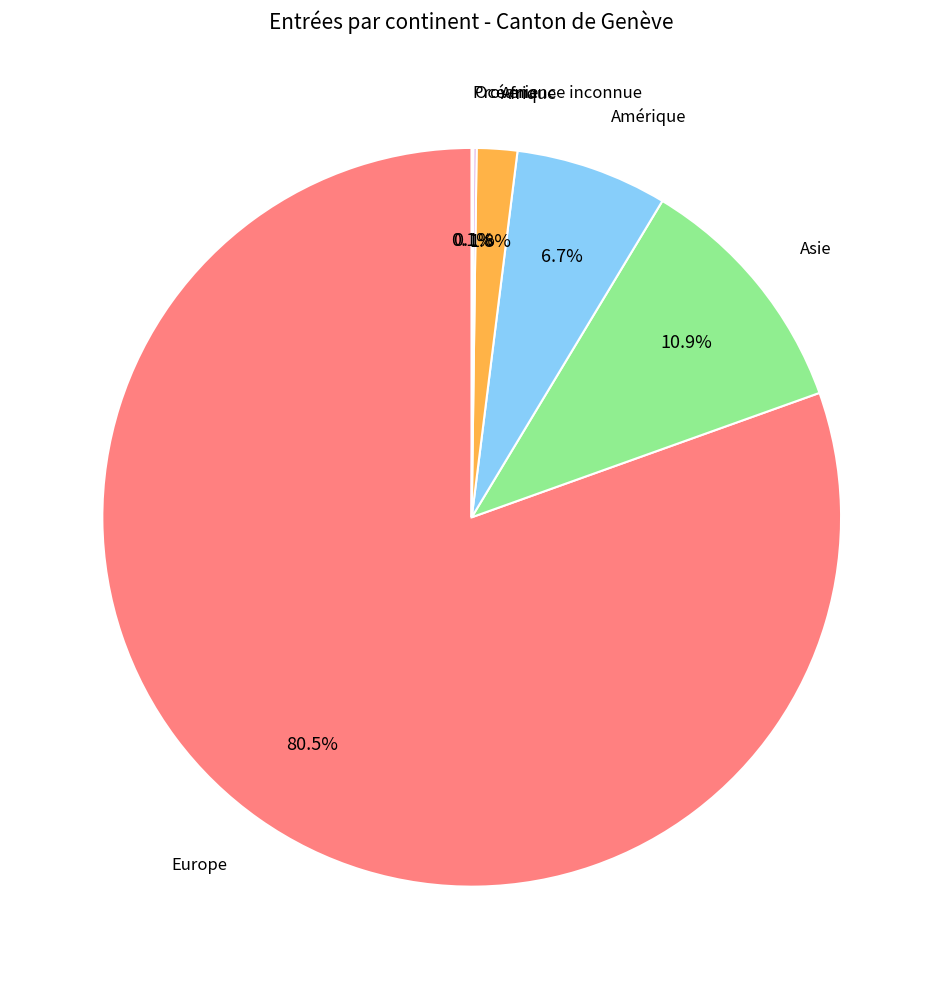

Does any single category account for the majority?

Yes